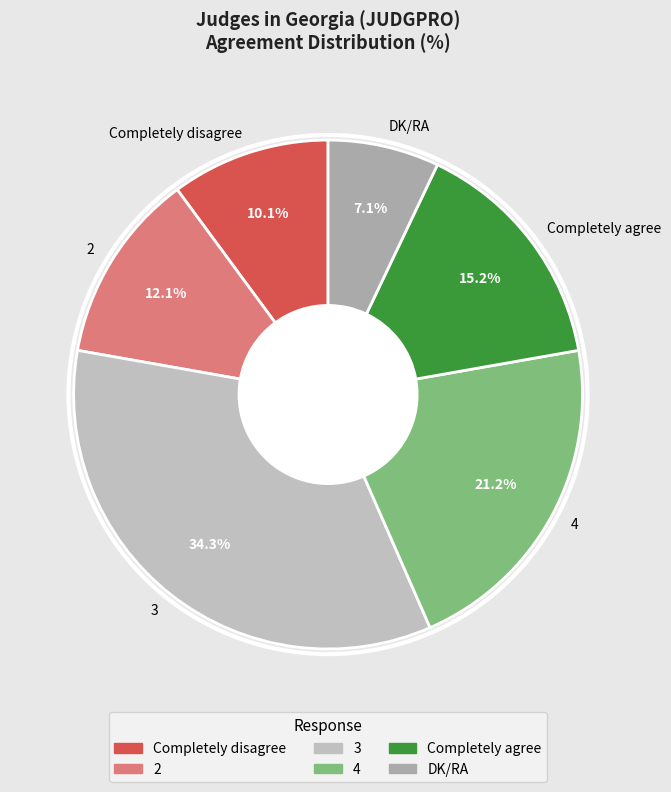

Approximately how many times larger is the value at DK/RA compared to 2?

0.6